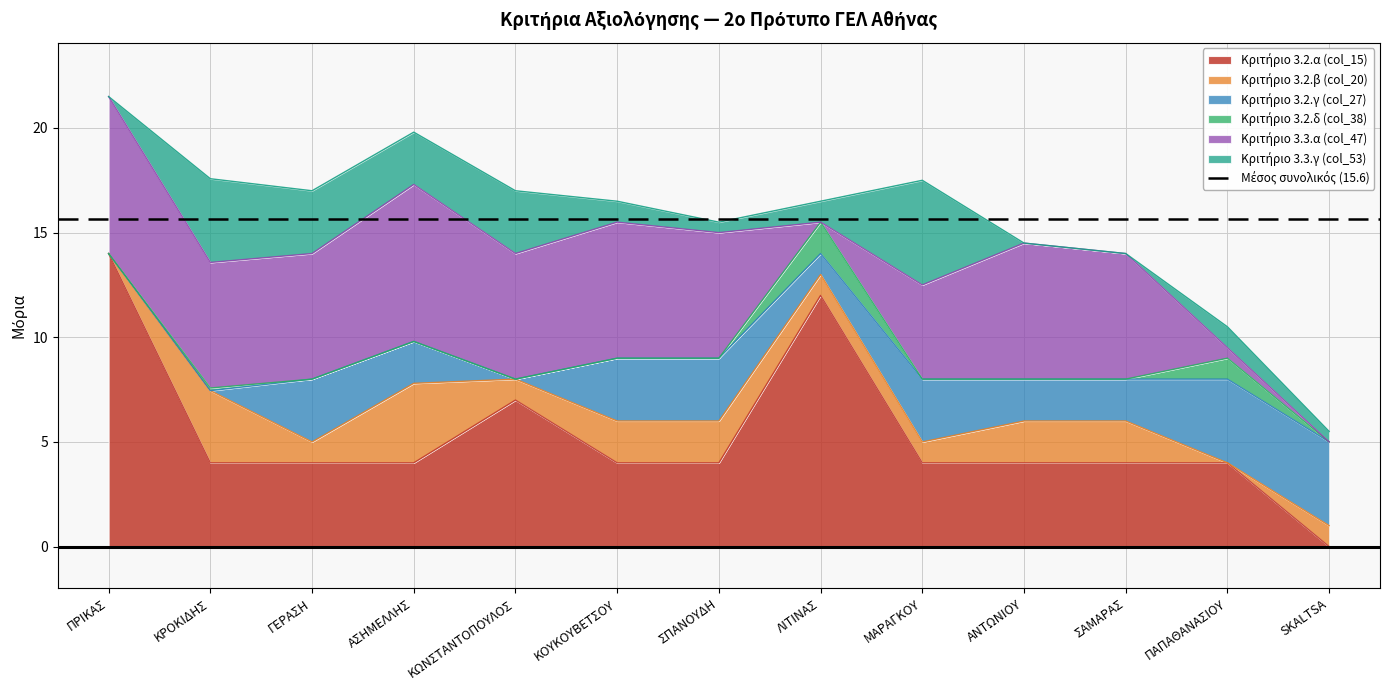

At which category does the chart reach its minimum across all series?

SKALTSA